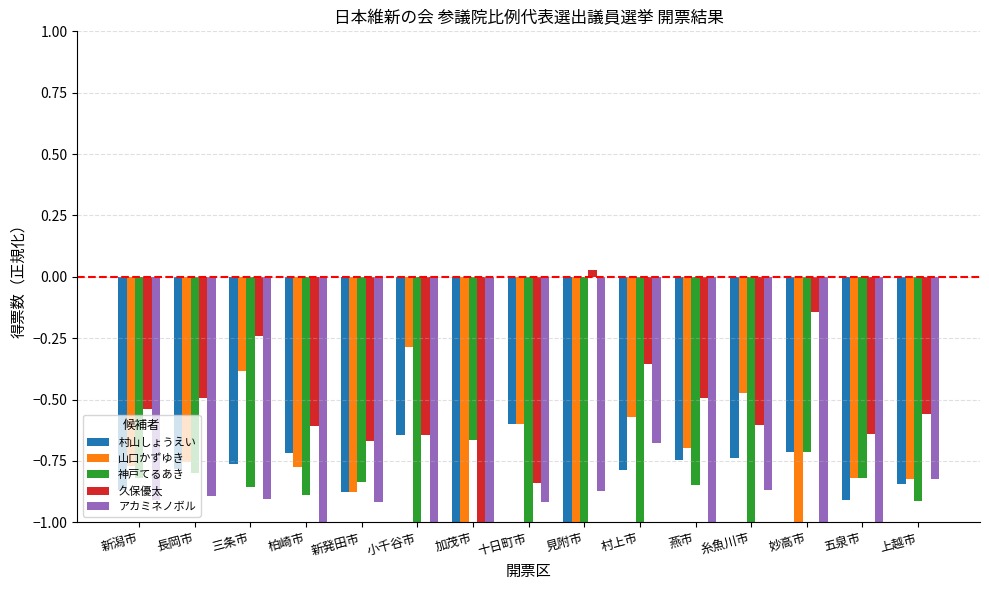

The アカミネノボル series shows -1.6 at 柏崎市. True or false?

False